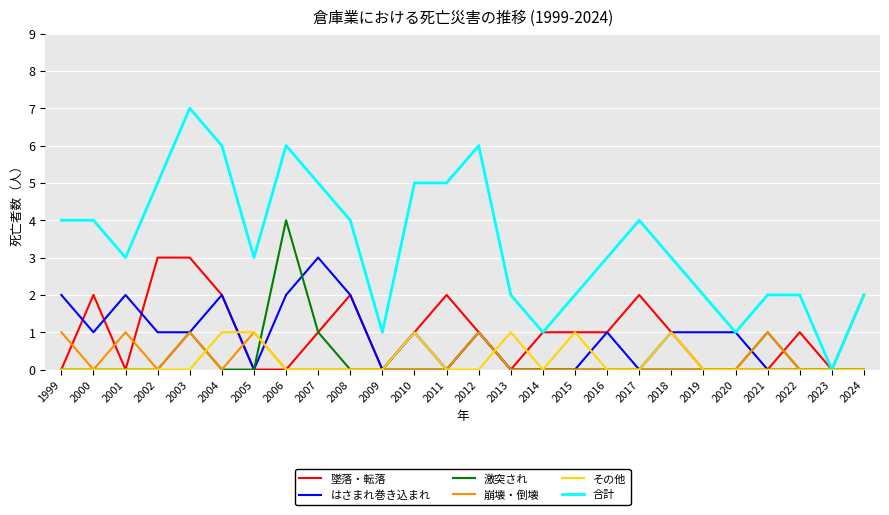

What is the spread (max minus min) of values at 2000?

4